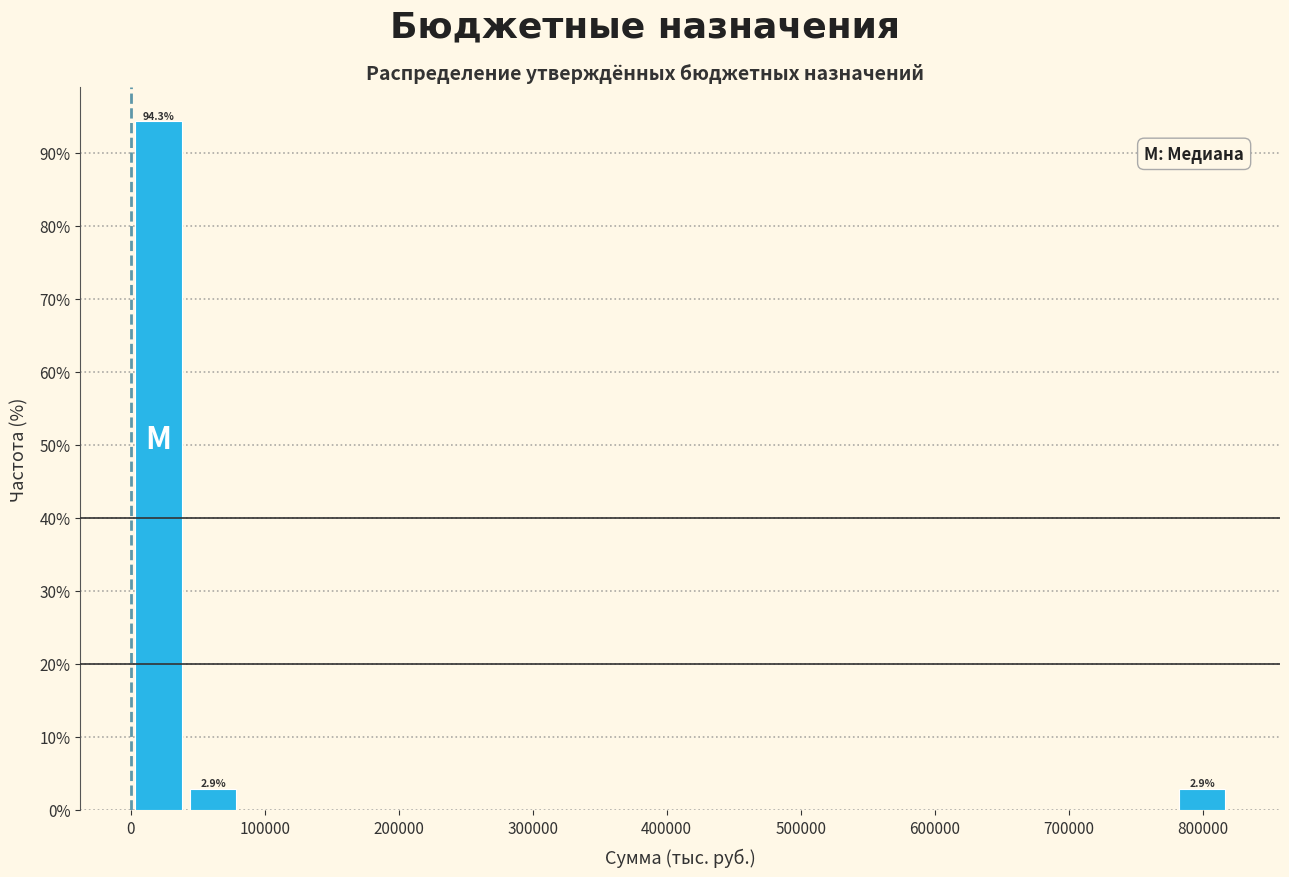

Which range on the x-axis has the tallest bar?

0 to 40000